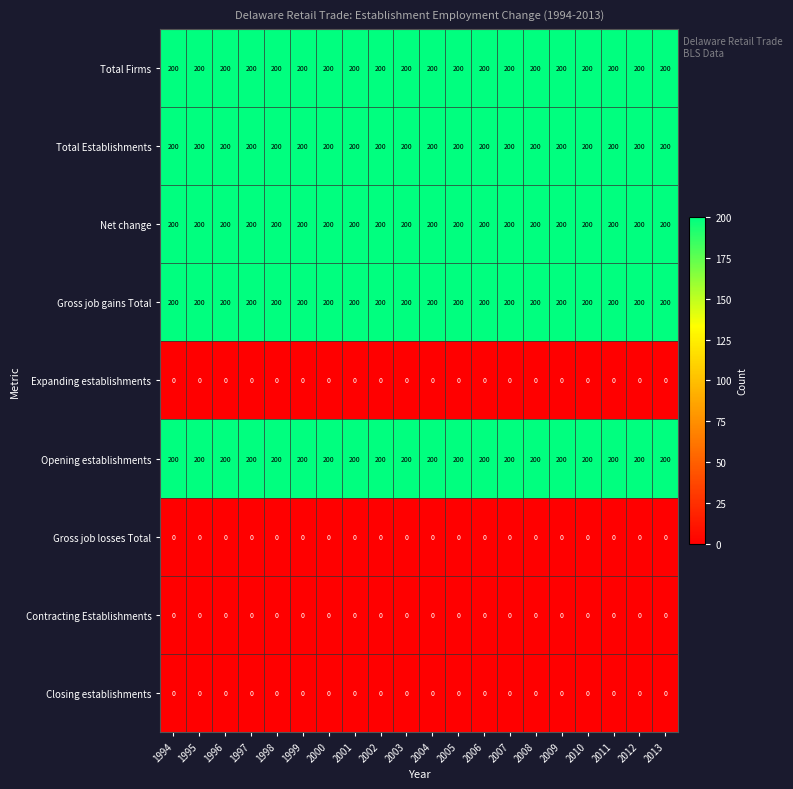

What is the total value across all series at 2006?

1000